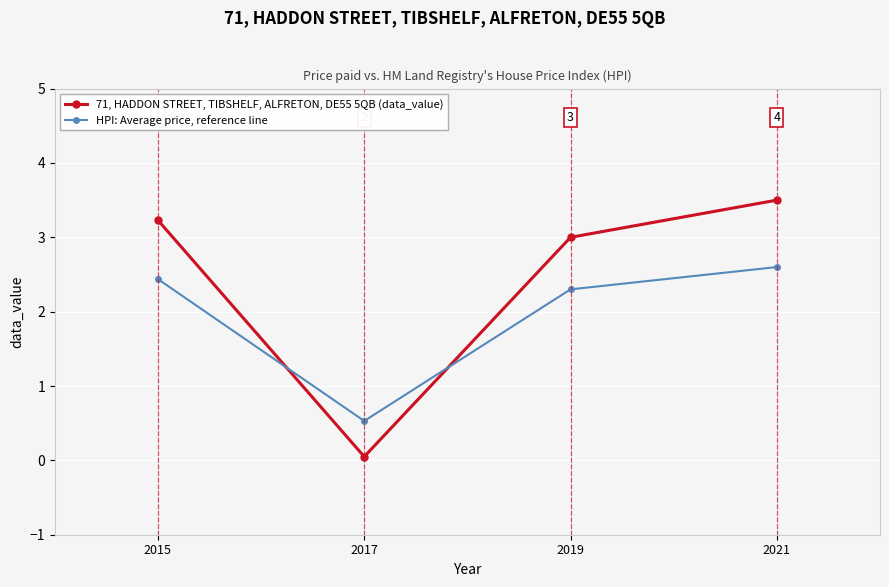

Which series changed the most between 2017 and 2019?

71, HADDON STREET, TIBSHELF, ALFRETON, DE55 5QB (data_value)